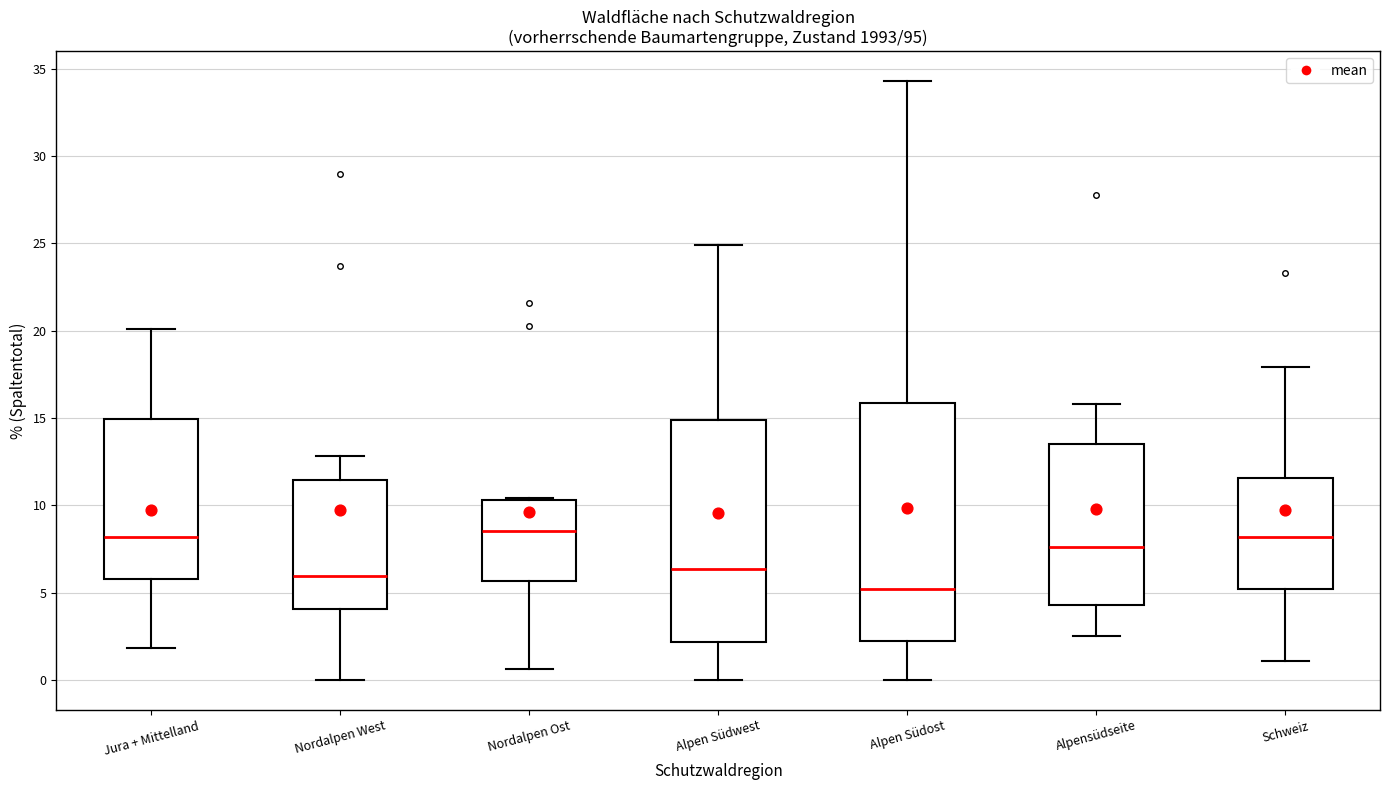

Reading left to right, transcribe this box plot: for each box, give where its median line is, the range the box spans, and where its two whiskers end, as read against the y-axis. The values are not printed on the chart, so give them approximately, as read against the axis.

Jura + Mittelland: median 8.0, box 6.0 to 15.0, whiskers 2.0 to 20.0
Nordalpen West: median 6.0, box 4.0 to 11.5, whiskers 0.0 to 13.0
Nordalpen Ost: median 8.5, box 5.5 to 10.5, whiskers 0.5 to 10.5
Alpen Südwest: median 6.5, box 2.0 to 15.0, whiskers 0.0 to 25.0
Alpen Südost: median 5.0, box 2.5 to 16.0, whiskers 0.0 to 34.5
Alpensüdseite: median 7.5, box 4.5 to 13.5, whiskers 2.5 to 16.0
Schweiz: median 8.0, box 5.0 to 11.5, whiskers 1.0 to 18.0